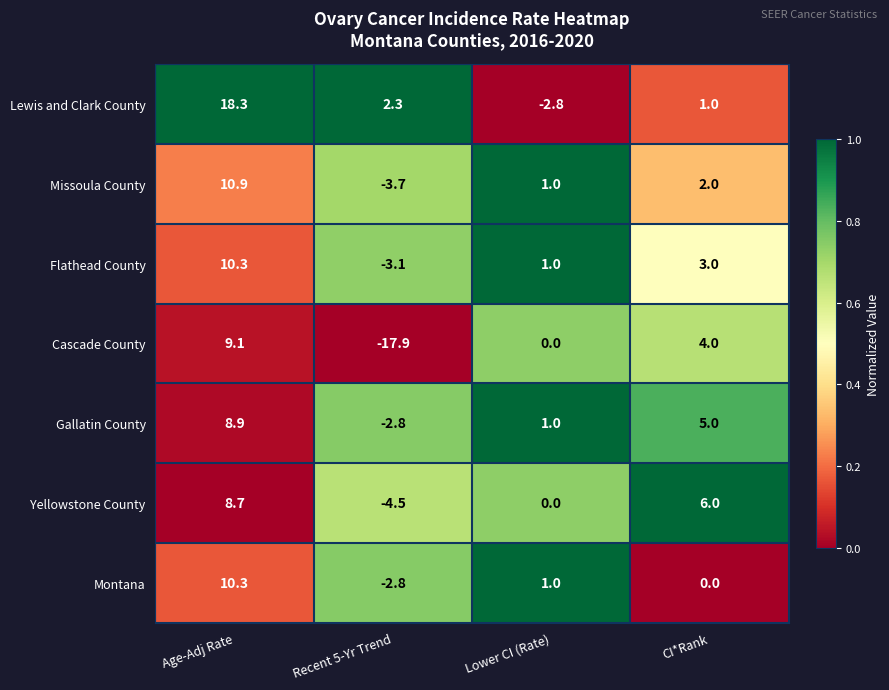

At how many categories does at least one series exceed 0?

4